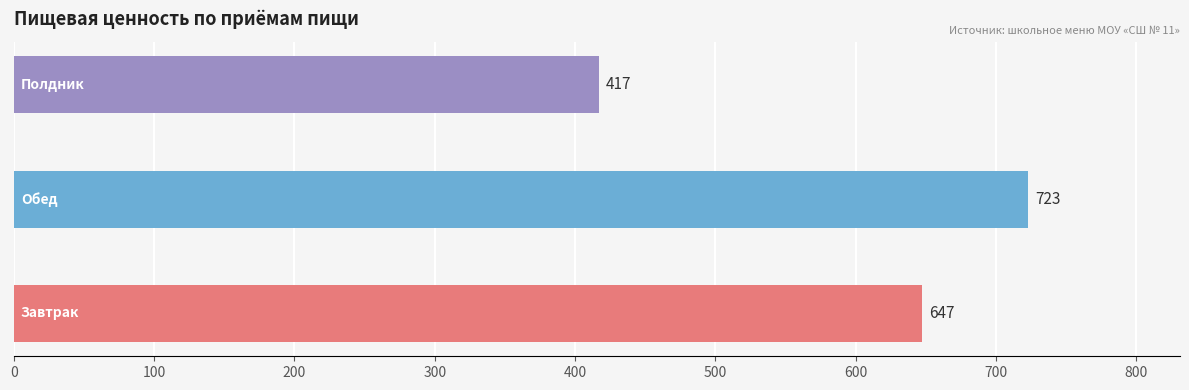

What is the smallest value displayed?

417.0